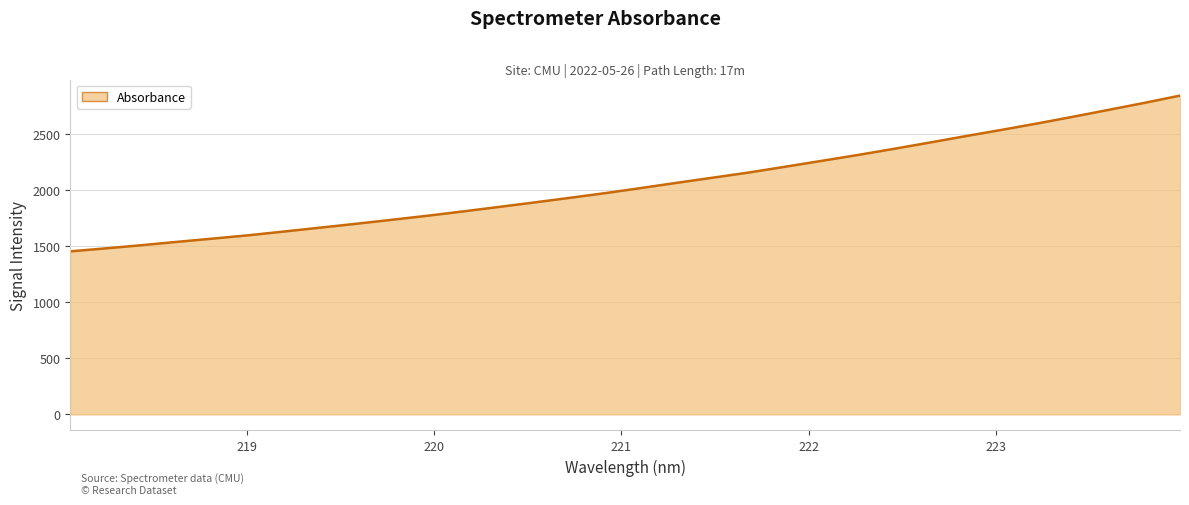

What is the greatest value displayed?

2844.7